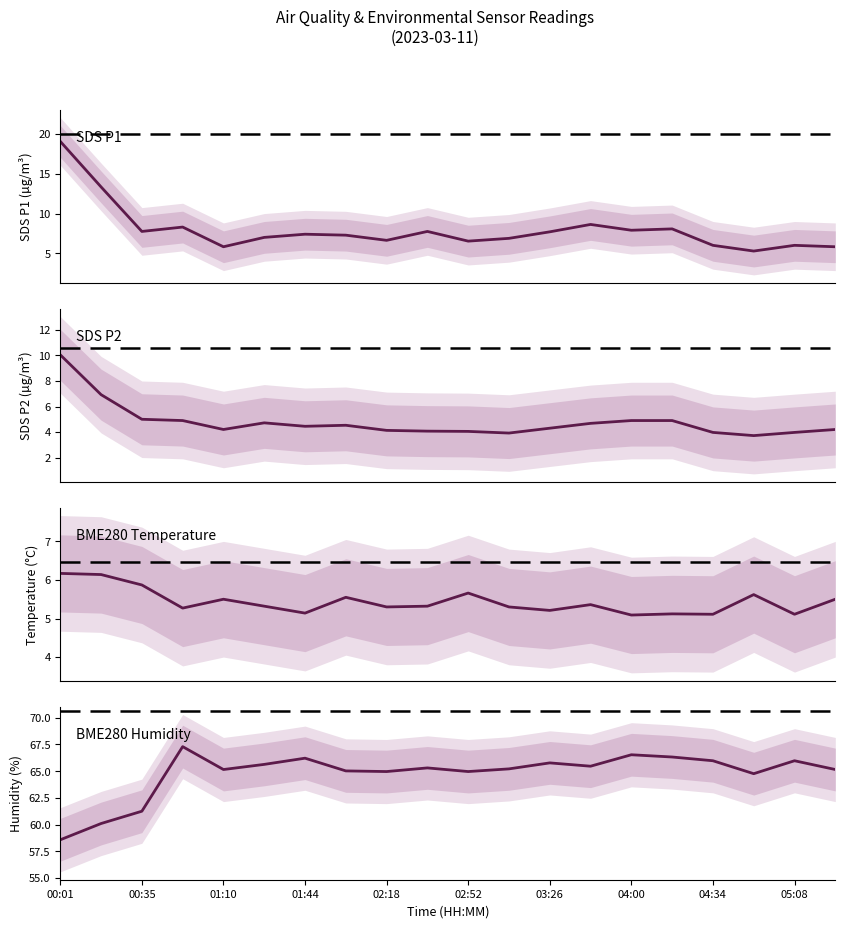

What is the difference between the maximum and minimum values in the SDS_P2 series?

6.3